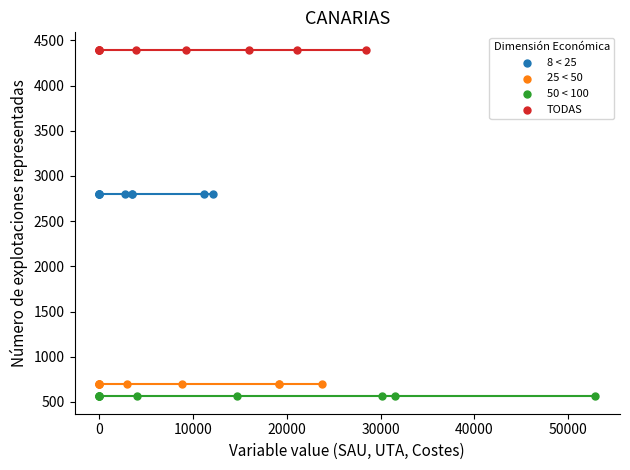

Which series reaches the maximum Y coordinate?

TODAS